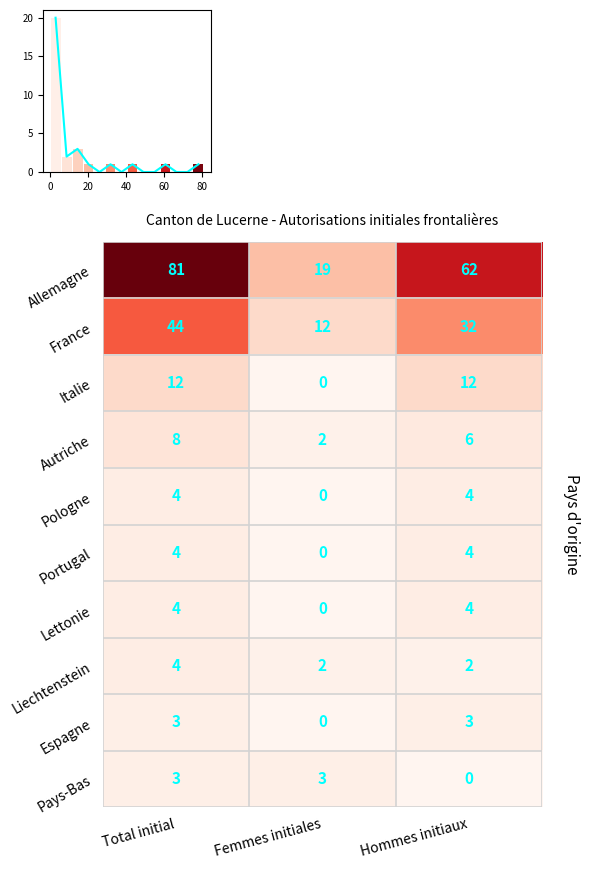

What is the highest value of the Espagne series?

3